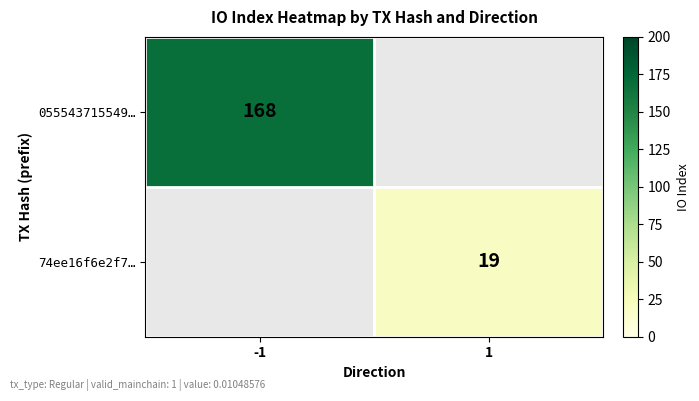

The value of 74ee16f6e2f7… at 1 is 19. True or false?

True